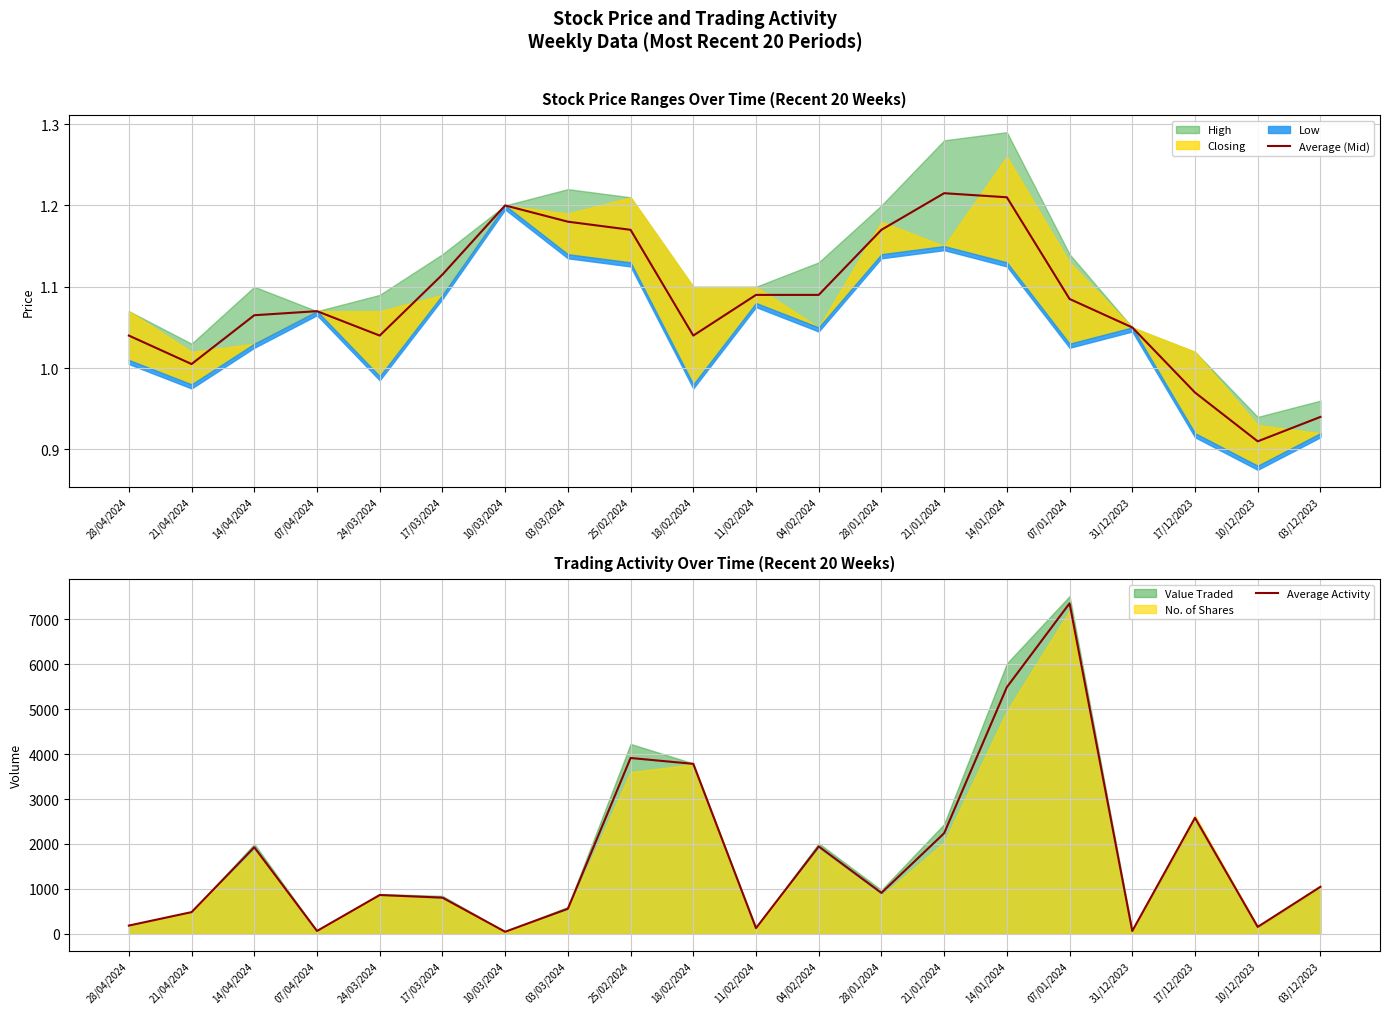

Where does the Average (Mid) series first go above 1?

28/04/2024